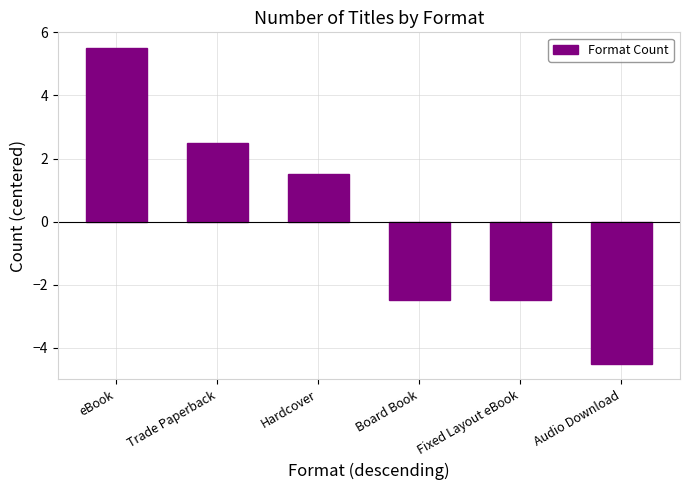

What is the value of the 3rd bar from the left?

1.5